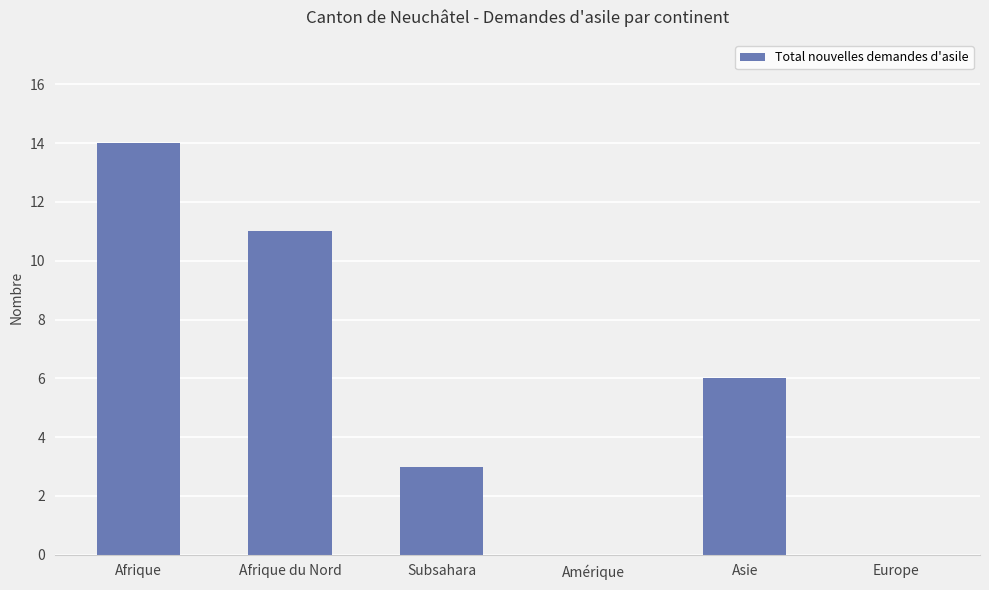

What is the sum of all values?

34